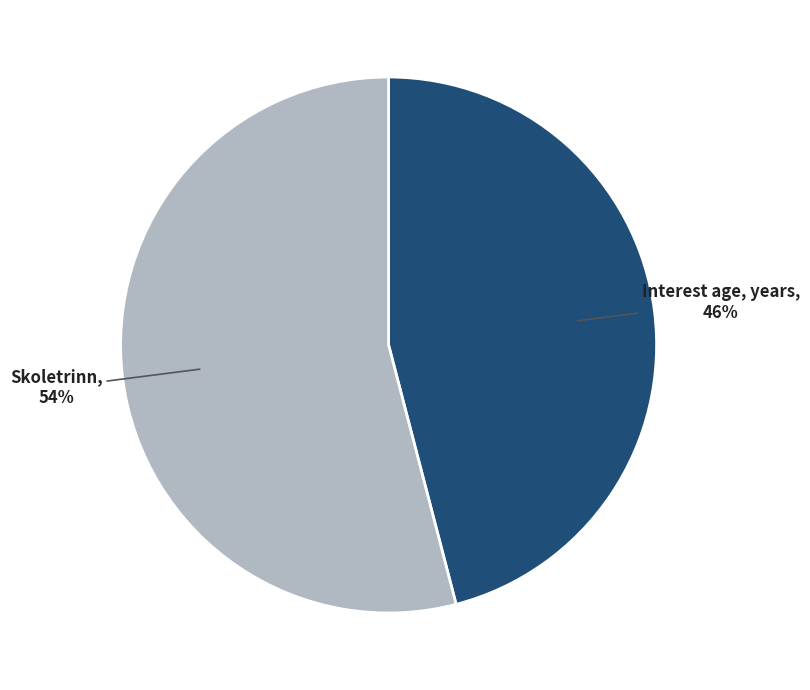

To the nearest percent, what is the difference between the largest and smallest slice percentages?

8%